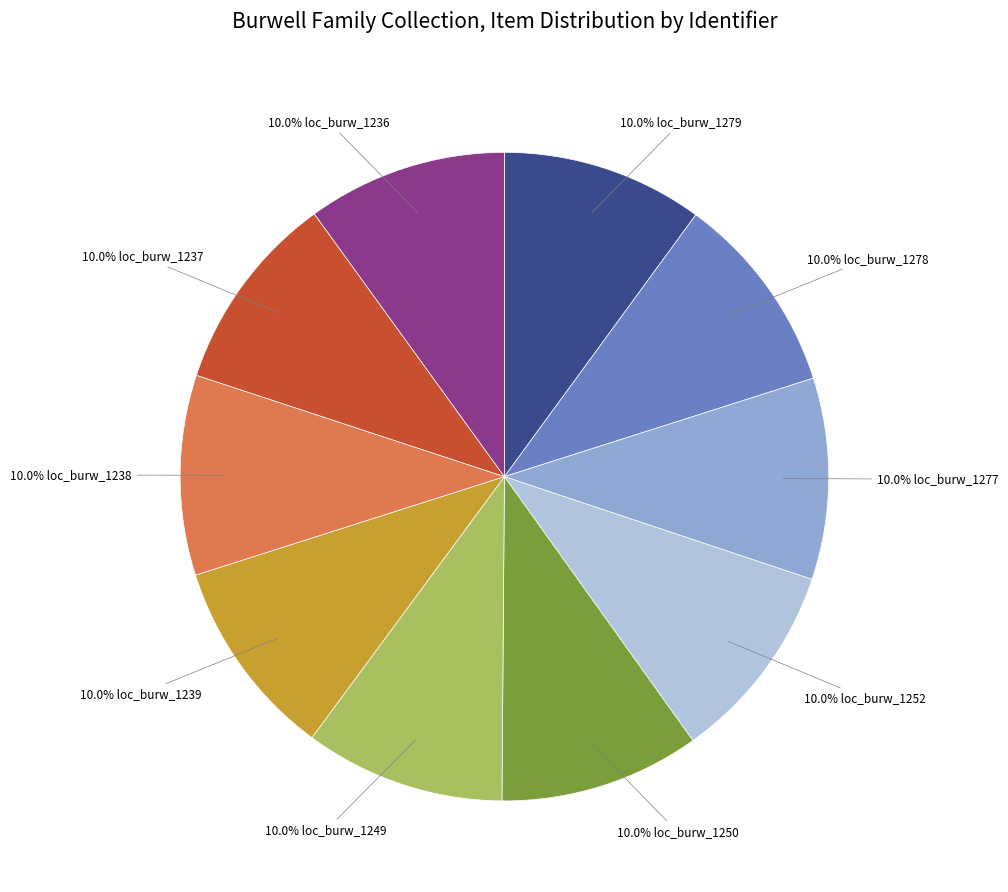

Is there a majority slice in this chart?

No